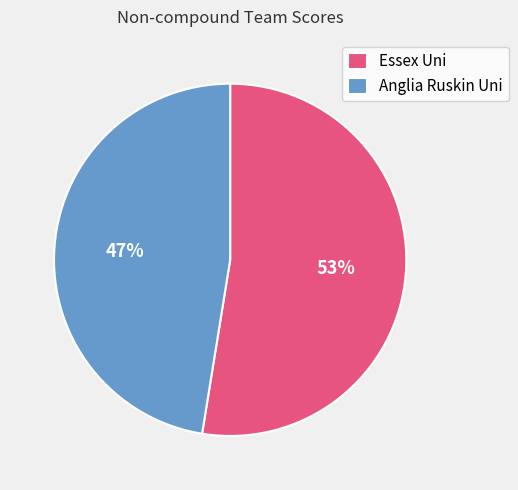

To the nearest percent, what portion does Essex Uni represent?

53%